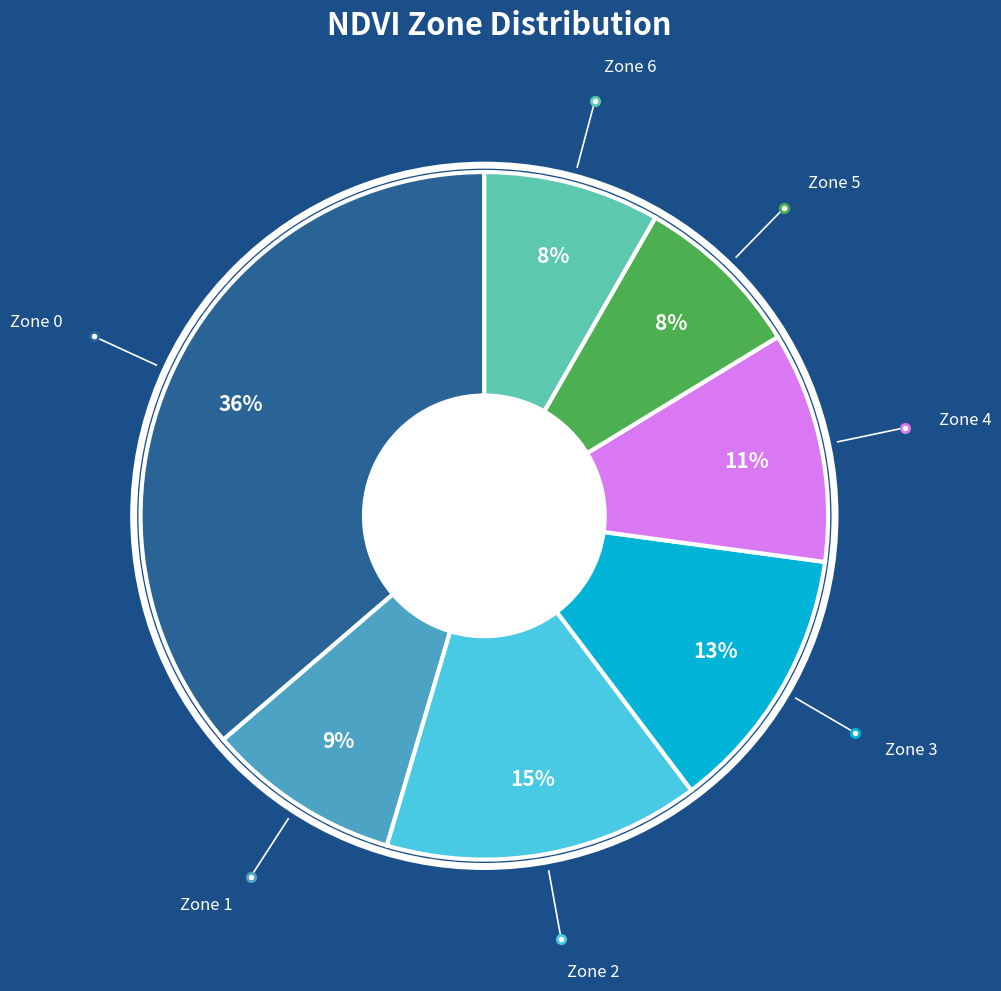

What is the largest slice in the pie chart?

Zone 0